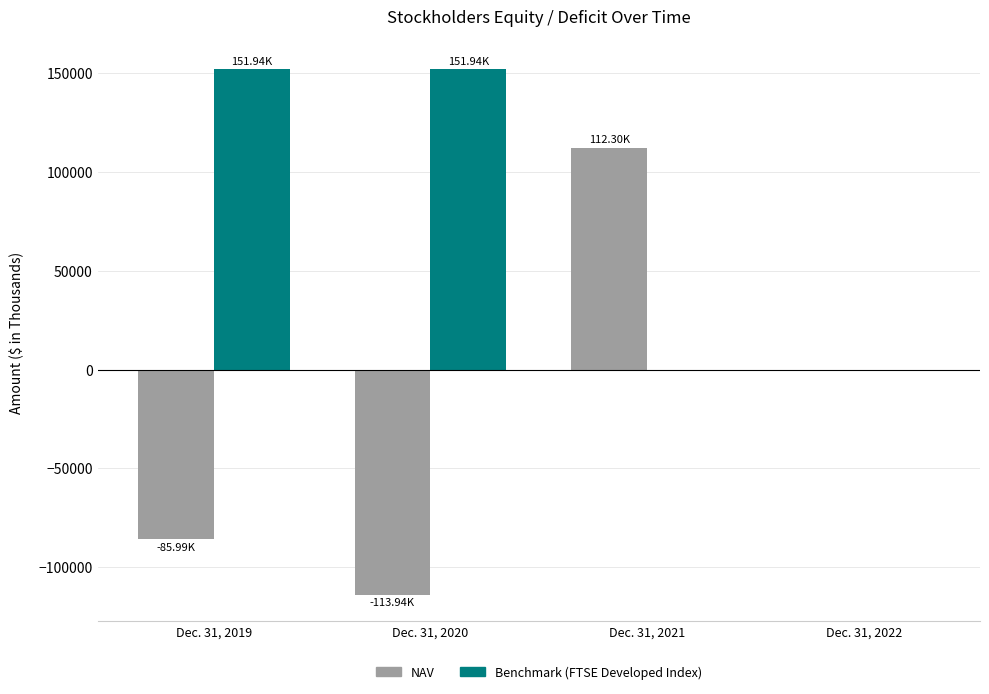

Which series has the largest total across all categories?

Benchmark (FTSE Developed Index)